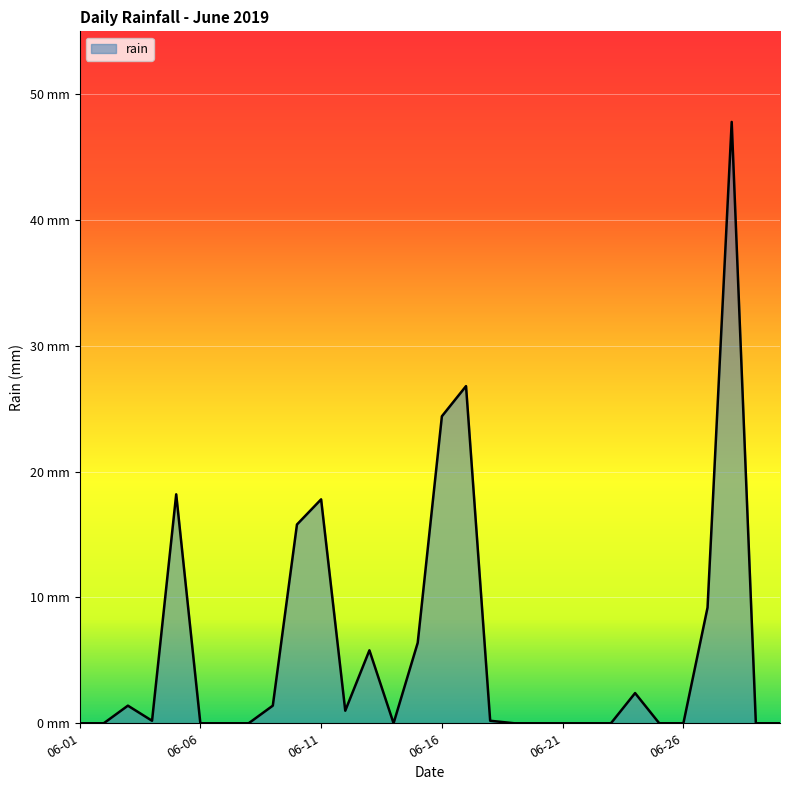

At which category does the chart reach its peak across all series?

2019-06-28